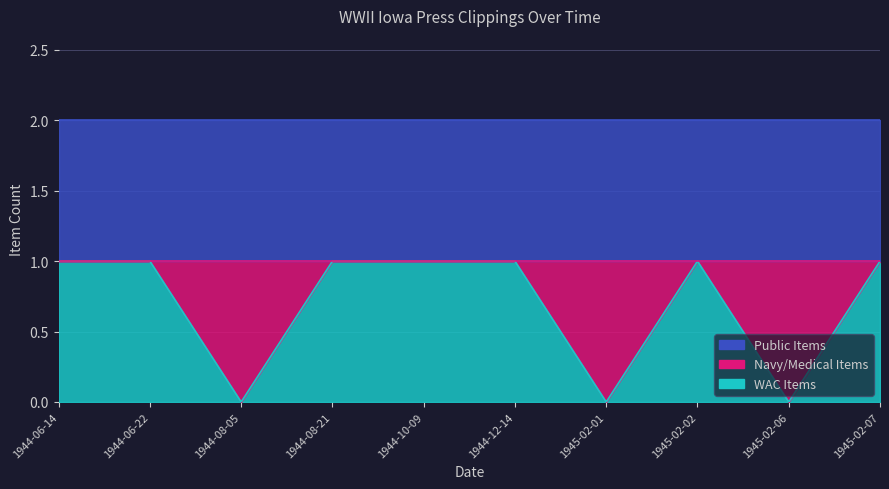

At which label does Public Items reach its minimum?

1944-06-14